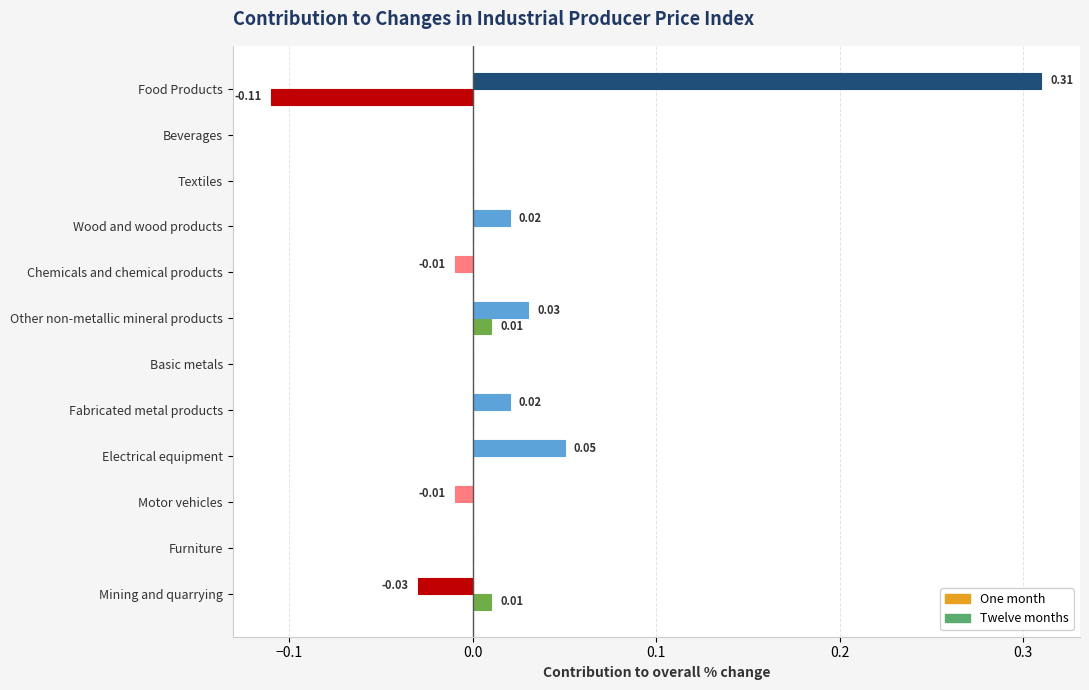

How many categories are shown in the chart?

12